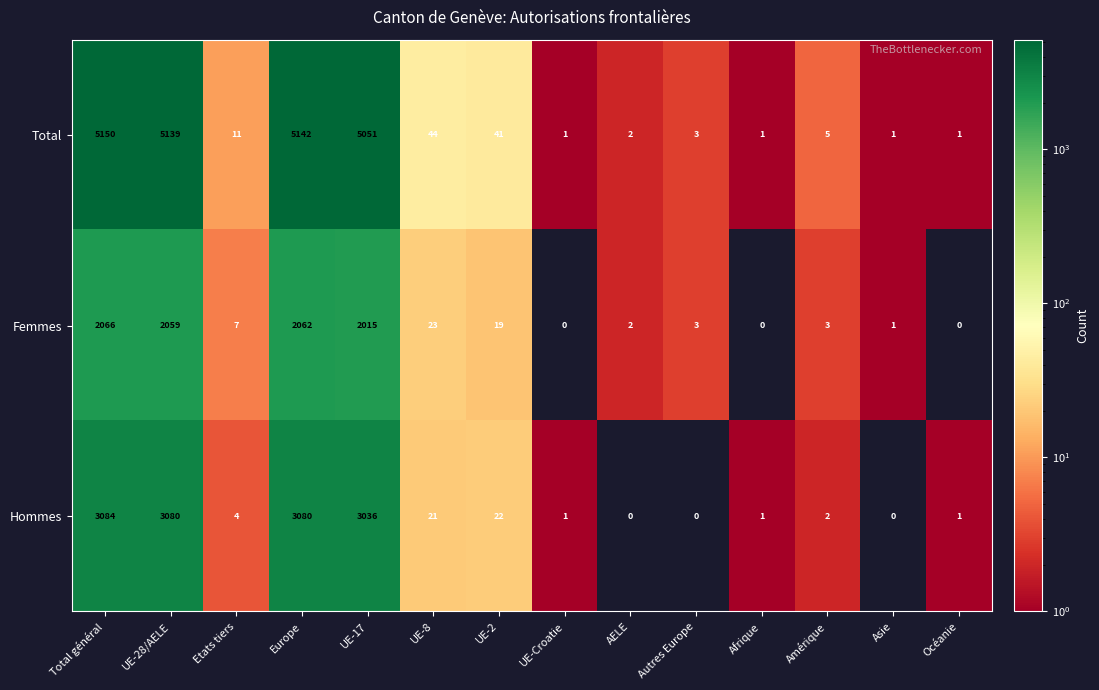

What is the difference between the maximum and minimum values in the Femmes series?

2066